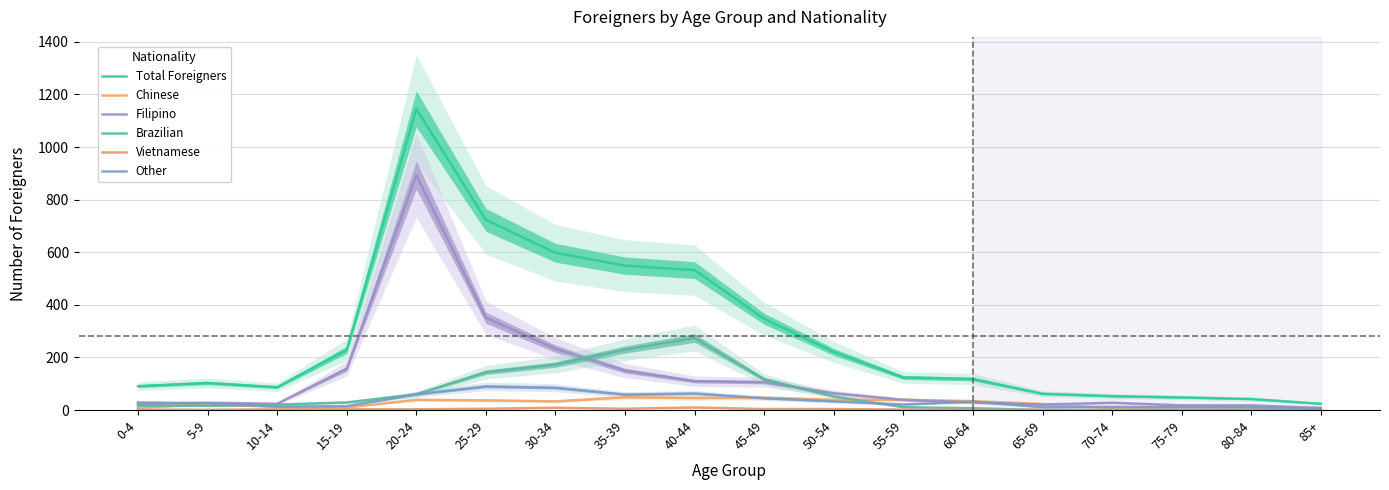

Which series has the largest total across all categories?

Total Foreigners